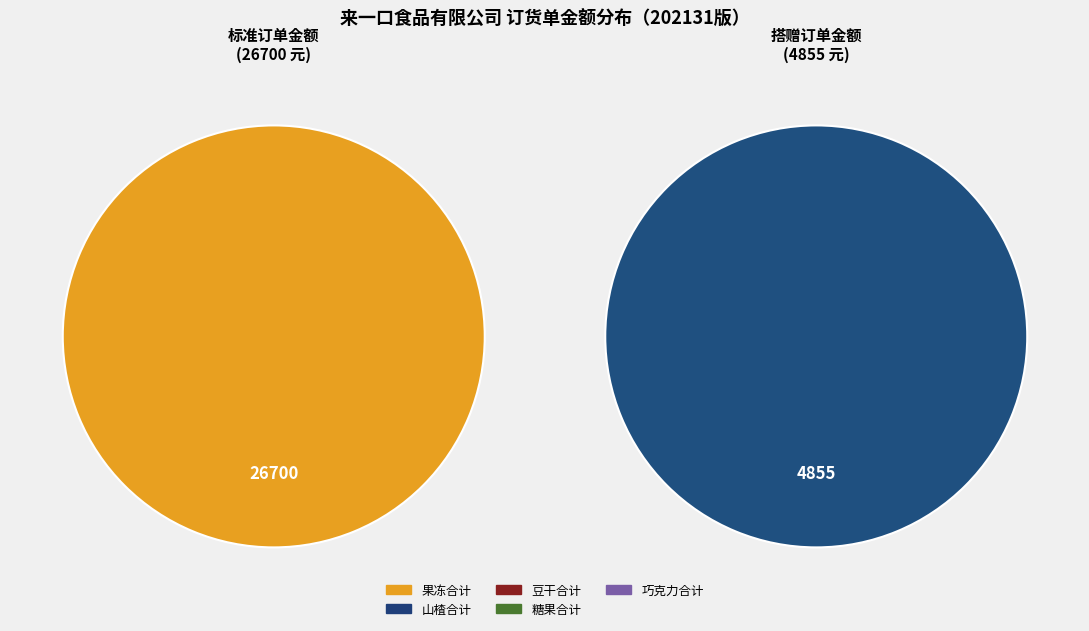

Rank the categories by value from highest to lowest.

果冻合计, 山楂合计, 豆干合计, 糖果合计, 巧克力合计